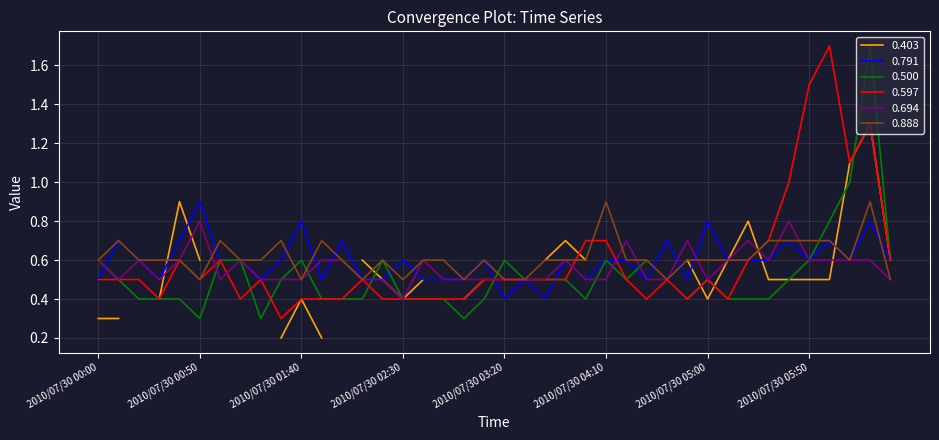

What is the label of the 10th point from the left?

2010/07/30 01:30